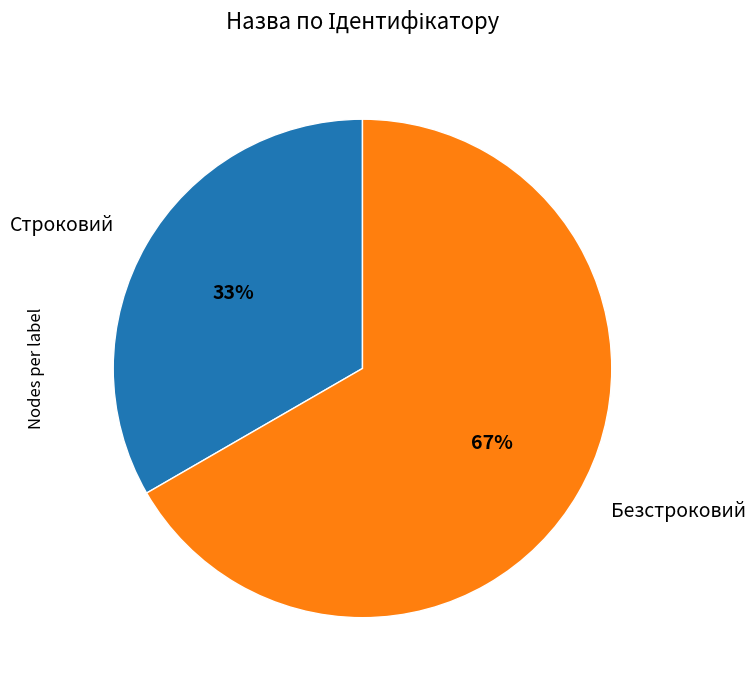

Is there a majority slice in this chart?

Yes